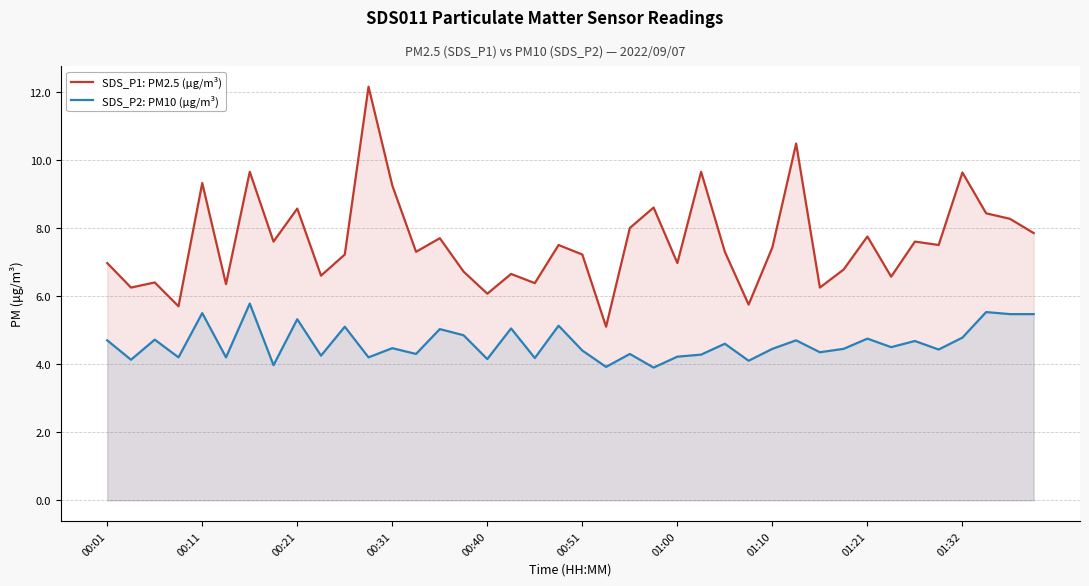

What is the sum of all SDS_P2: PM10 (μg/m³) values?

184.5